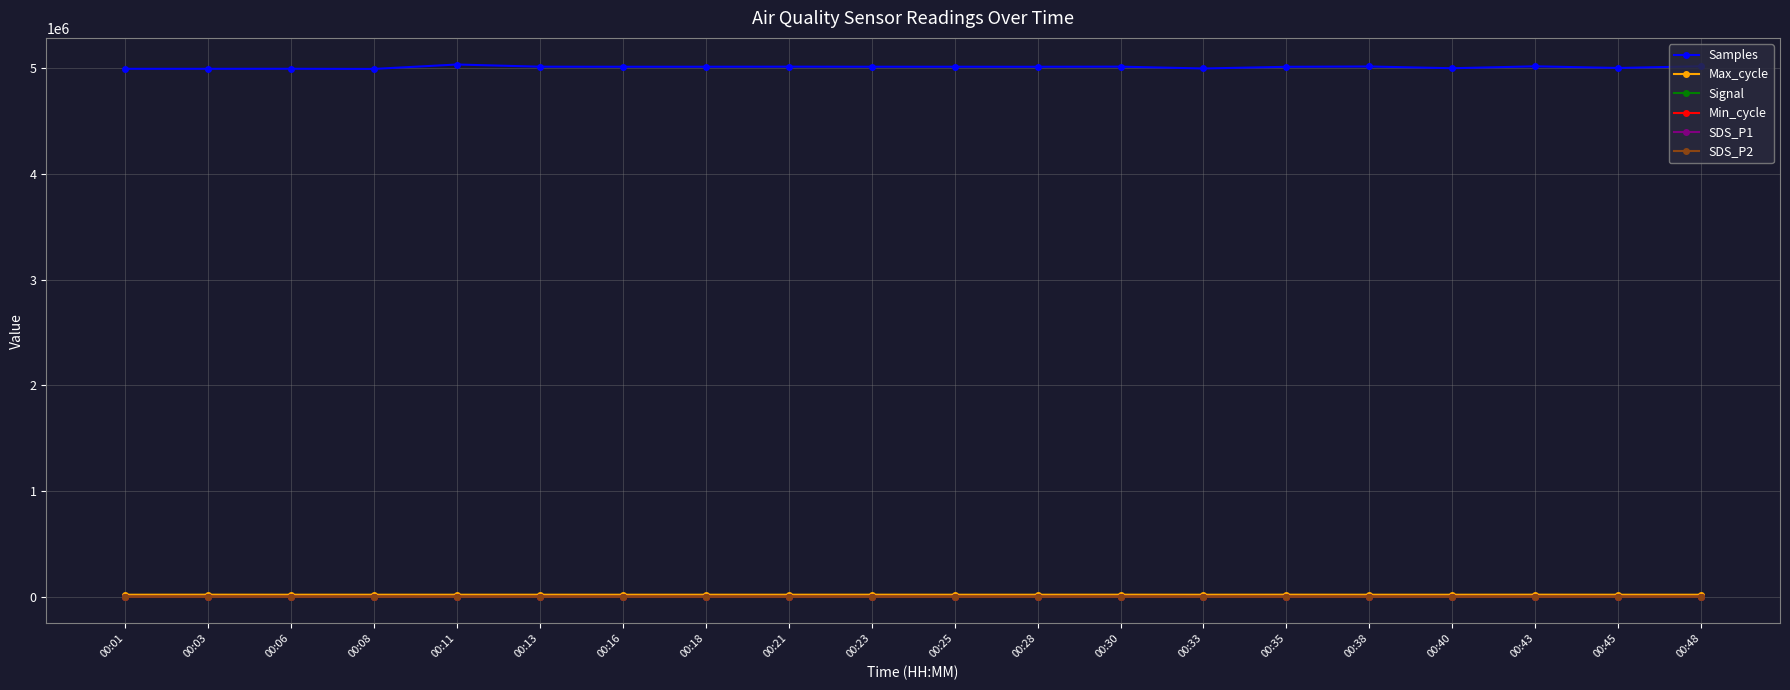

Which series has the largest range (max minus min)?

Samples